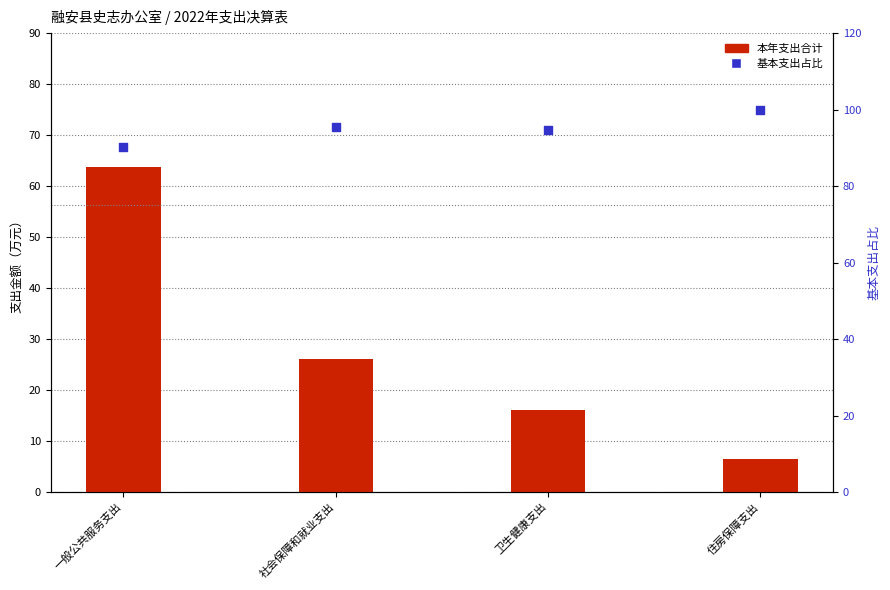

Which series reaches the minimum Y coordinate?

本年支出合计